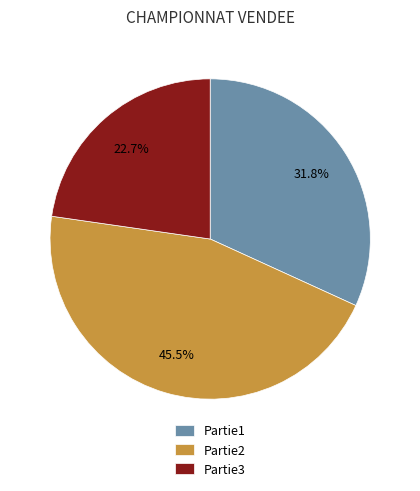

Rank the categories by value from lowest to highest.

Partie3, Partie1, Partie2